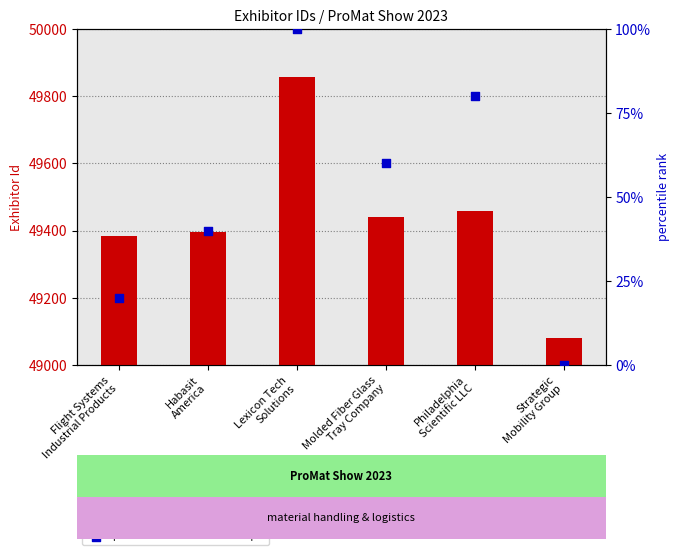

Is the value of Exhibitor Id at Habasit
America greater than the value of percentile rank within the sample at Strategic
Mobility Group?

Yes